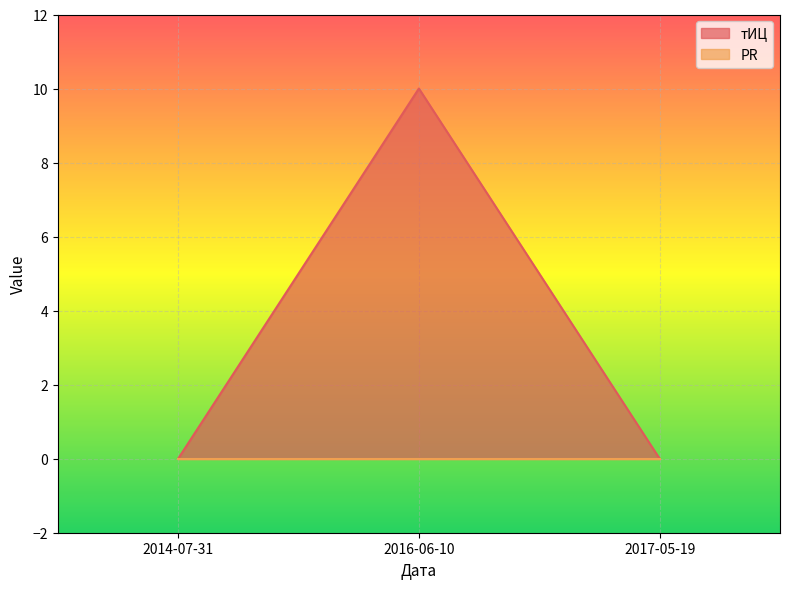

Rank the categories by value from lowest to highest.

2014-07-31, 2017-05-19, 2016-06-10